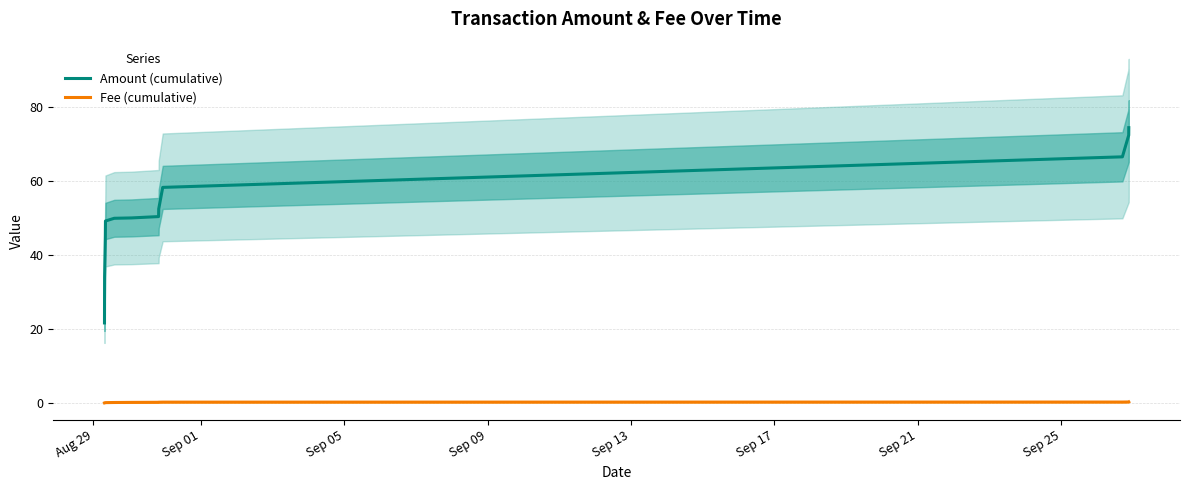

What is the maximum value for Amount (cumulative)?

74.5